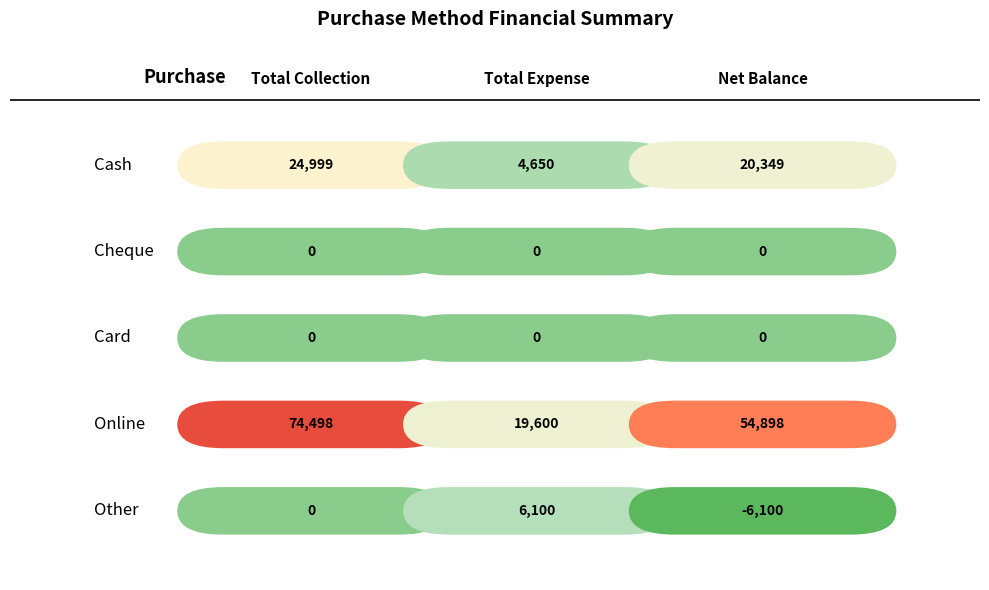

Between Other and Cheque, which is larger?

Other